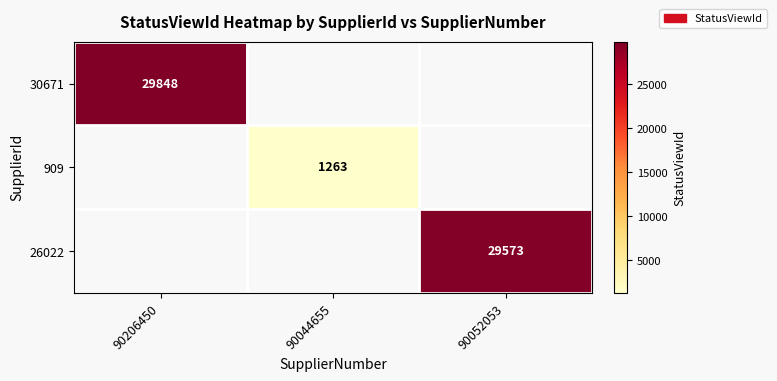

True or false: 30671 has a value of 19254.2 at 90206450.

False